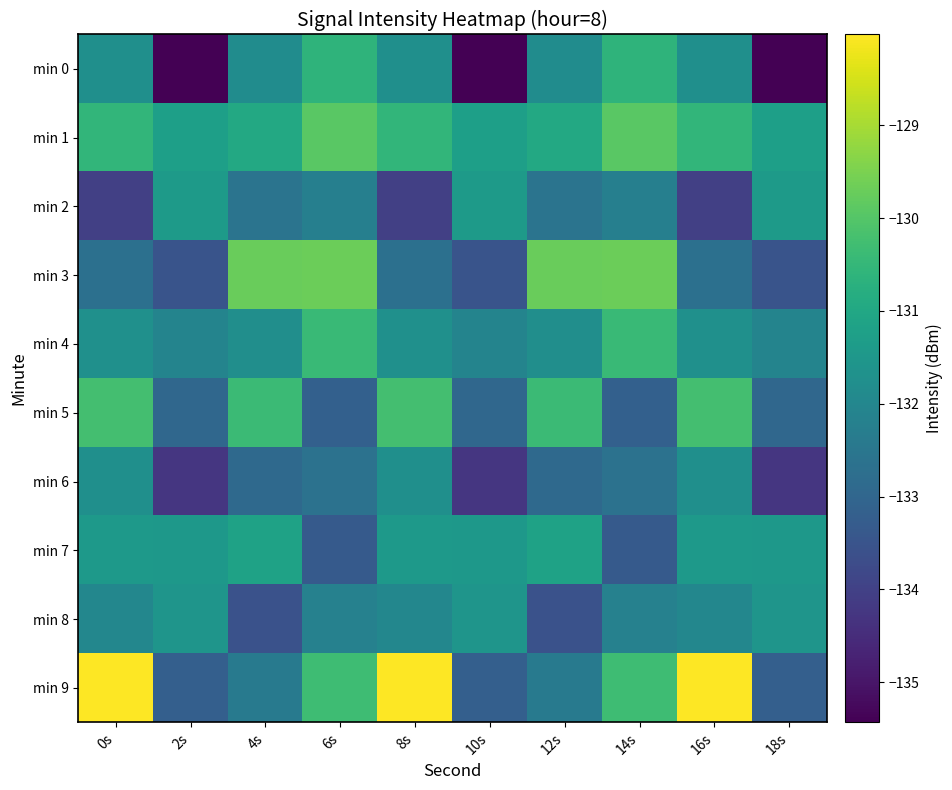

Reading left to right, list all the values displayed in this chart.

min 0: 0s=-131.7	2s=-135.4	4s=-131.8	6s=-130.6	8s=-131.7	10s=-135.4	12s=-131.8	14s=-130.6	16s=-131.7	18s=-135.4
min 1: 0s=-130.5	2s=-131.3	4s=-131.0	6s=-129.9	8s=-130.5	10s=-131.3	12s=-131.0	14s=-129.9	16s=-130.5	18s=-131.3
min 2: 0s=-134.0	2s=-131.4	4s=-132.6	6s=-132.2	8s=-134.0	10s=-131.4	12s=-132.6	14s=-132.2	16s=-134.0	18s=-131.4
min 3: 0s=-132.7	2s=-133.5	4s=-129.7	6s=-129.7	8s=-132.7	10s=-133.5	12s=-129.7	14s=-129.7	16s=-132.7	18s=-133.5
min 4: 0s=-131.7	2s=-132.1	4s=-131.8	6s=-130.4	8s=-131.7	10s=-132.1	12s=-131.8	14s=-130.4	16s=-131.7	18s=-132.1
min 5: 0s=-130.3	2s=-133.0	4s=-130.4	6s=-133.2	8s=-130.3	10s=-133.0	12s=-130.4	14s=-133.2	16s=-130.3	18s=-133.0
min 6: 0s=-131.7	2s=-134.3	4s=-132.9	6s=-132.6	8s=-131.7	10s=-134.3	12s=-132.9	14s=-132.6	16s=-131.7	18s=-134.3
min 7: 0s=-131.4	2s=-131.5	4s=-131.2	6s=-133.3	8s=-131.4	10s=-131.5	12s=-131.2	14s=-133.3	16s=-131.4	18s=-131.5
min 8: 0s=-132.0	2s=-131.6	4s=-133.6	6s=-132.2	8s=-132.0	10s=-131.6	12s=-133.6	14s=-132.2	16s=-132.0	18s=-131.6
min 9: 0s=-128.0	2s=-133.2	4s=-132.4	6s=-130.3	8s=-128.0	10s=-133.2	12s=-132.4	14s=-130.3	16s=-128.0	18s=-133.2